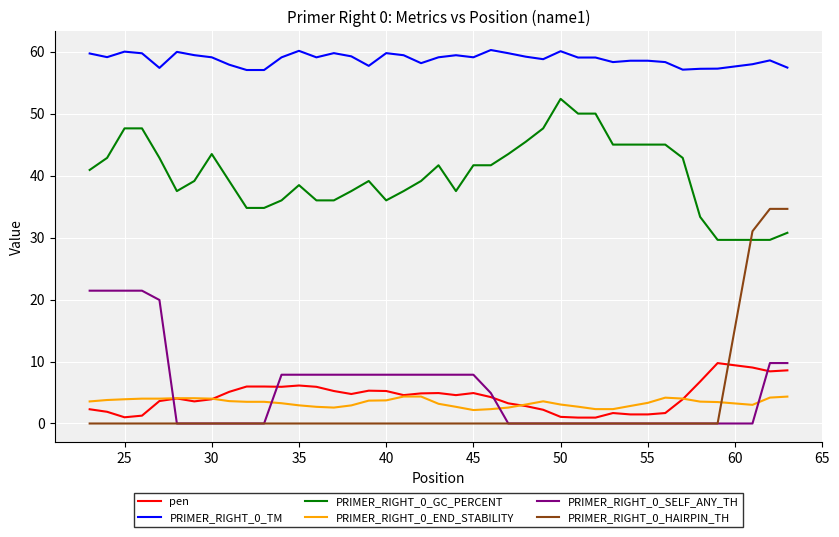

What is the lowest value of the PRIMER_RIGHT_0_GC_PERCENT series?

29.6